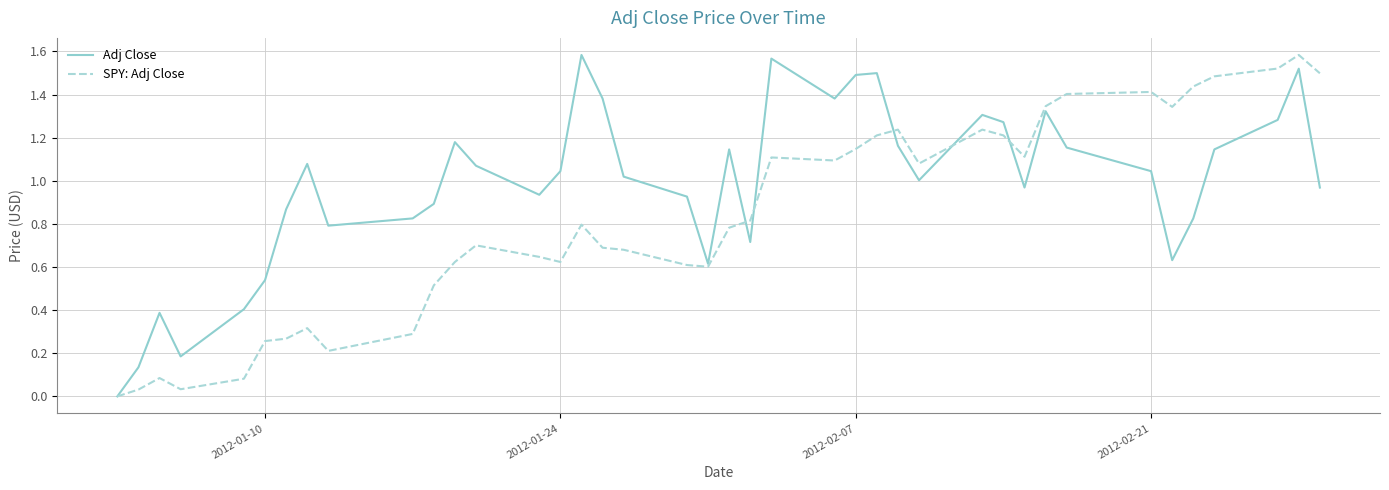

Which series has the largest total across all categories?

Adj Close